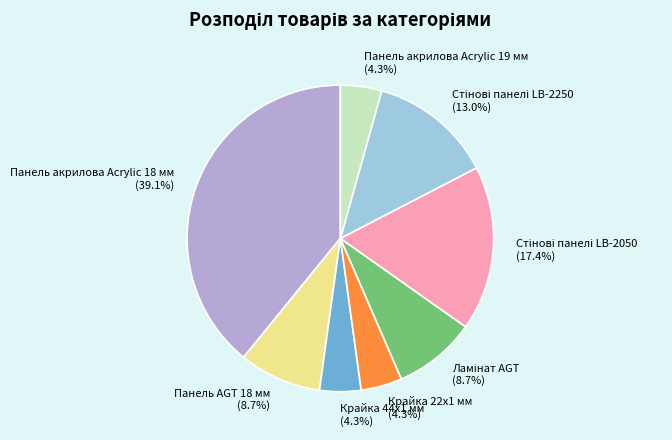

What percentage is the Панель AGT 18 мм slice, to the nearest percent?

9%